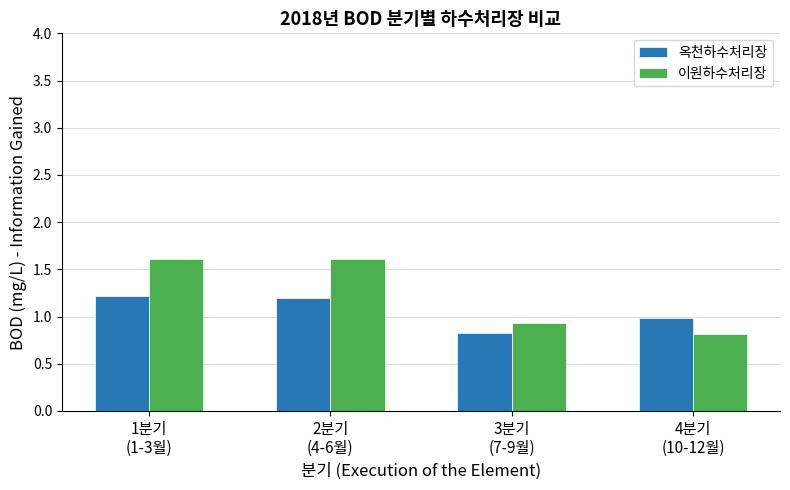

Rank the series by their average value, from highest to lowest.

이원하수처리장, 옥천하수처리장